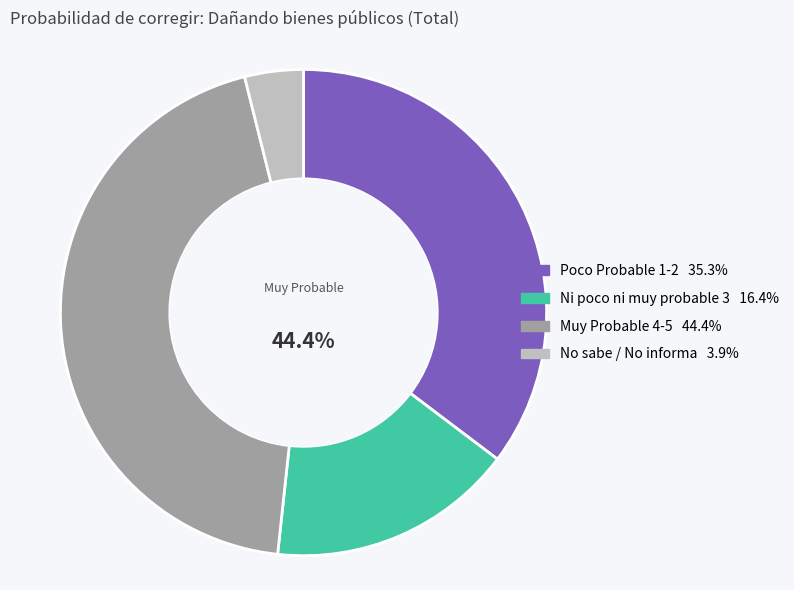

Rank the categories by value from highest to lowest.

Muy Probable 4-5, Poco Probable 1-2, Ni poco ni muy probable 3, No sabe / No informa